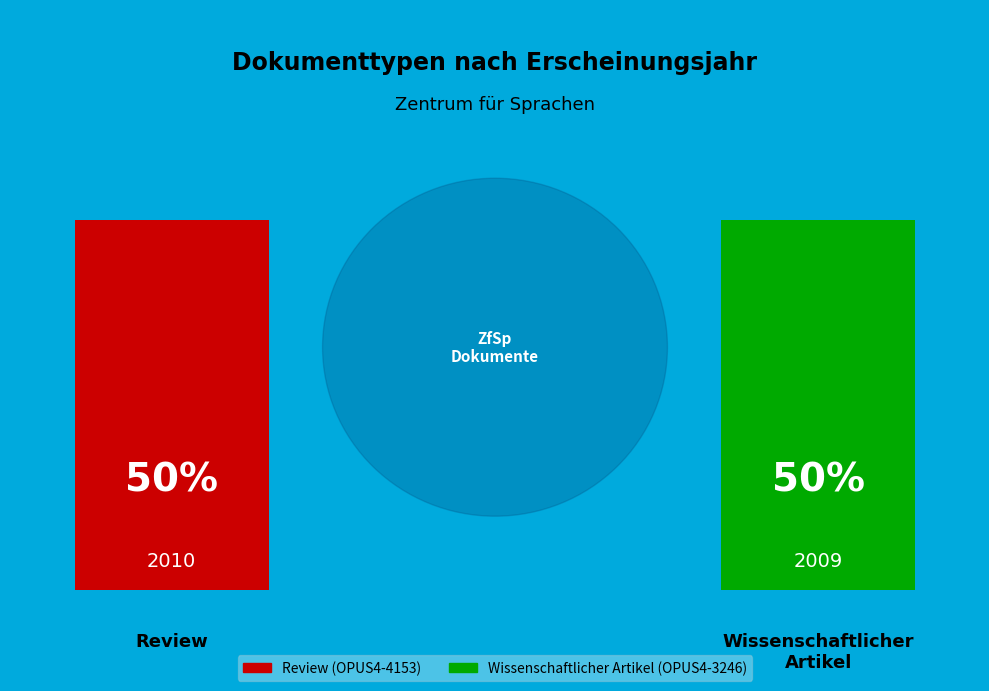

What is the majority slice?

OPUS4-4153